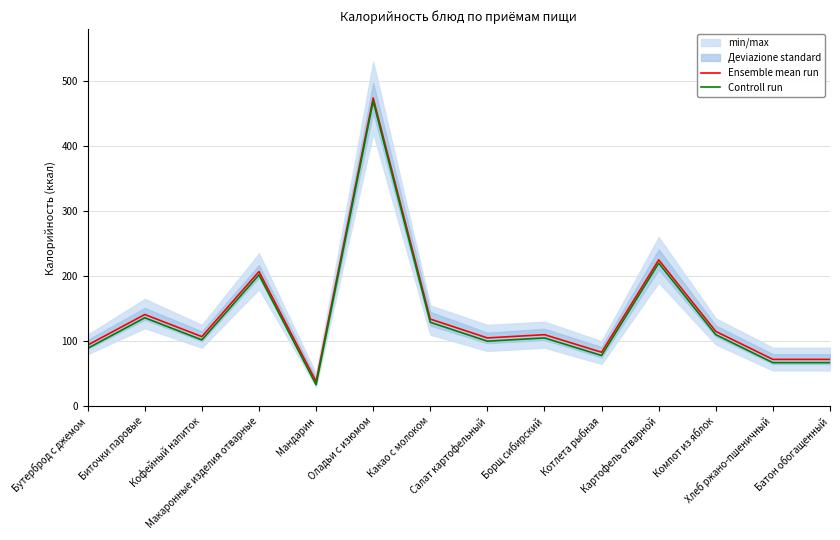

How many data points in Ensemble mean run are less than 110?

7